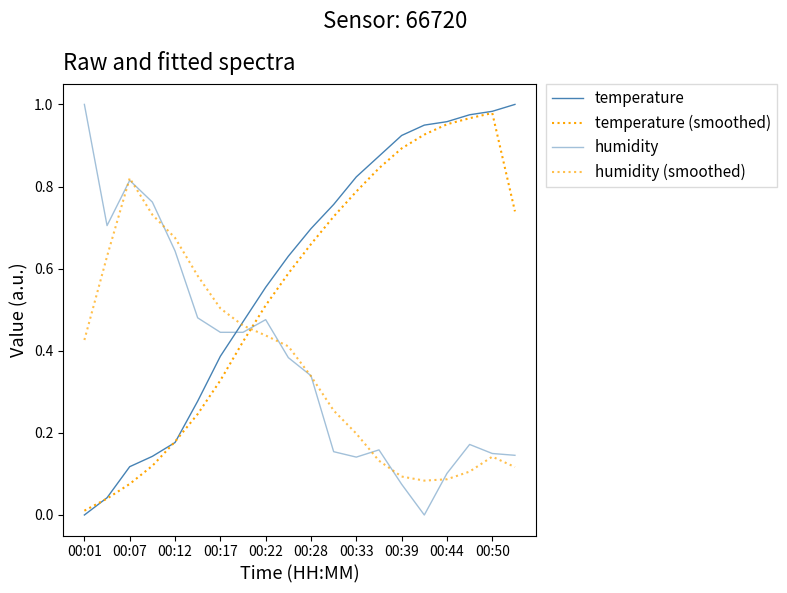

How many lines are shown in the chart?

4